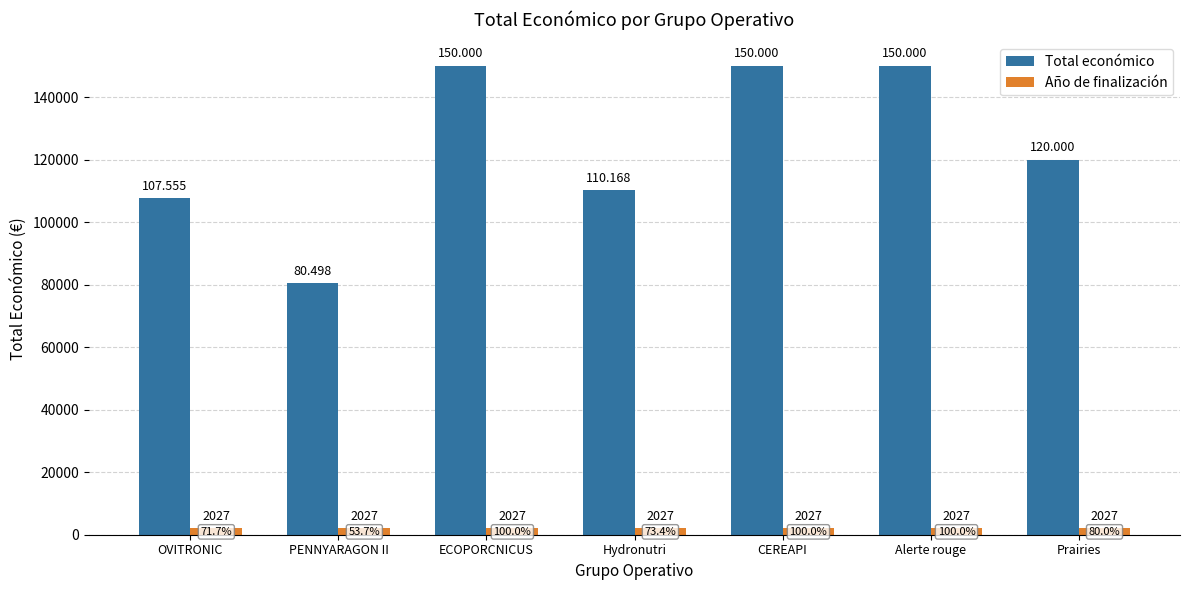

What is the sum of the Total económico values at OVITRONIC and PENNYARAGON II?

188053